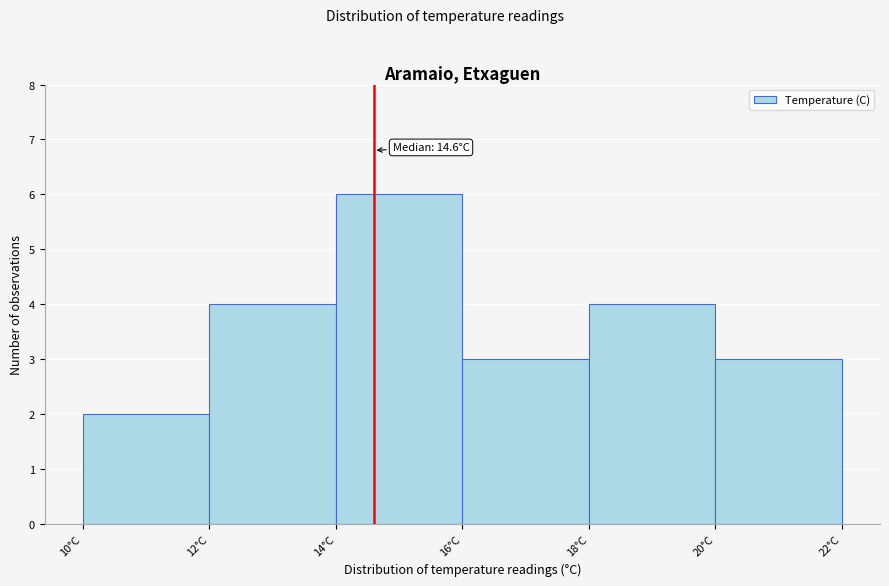

Which range on the x-axis has the tallest bar?

14 to 16